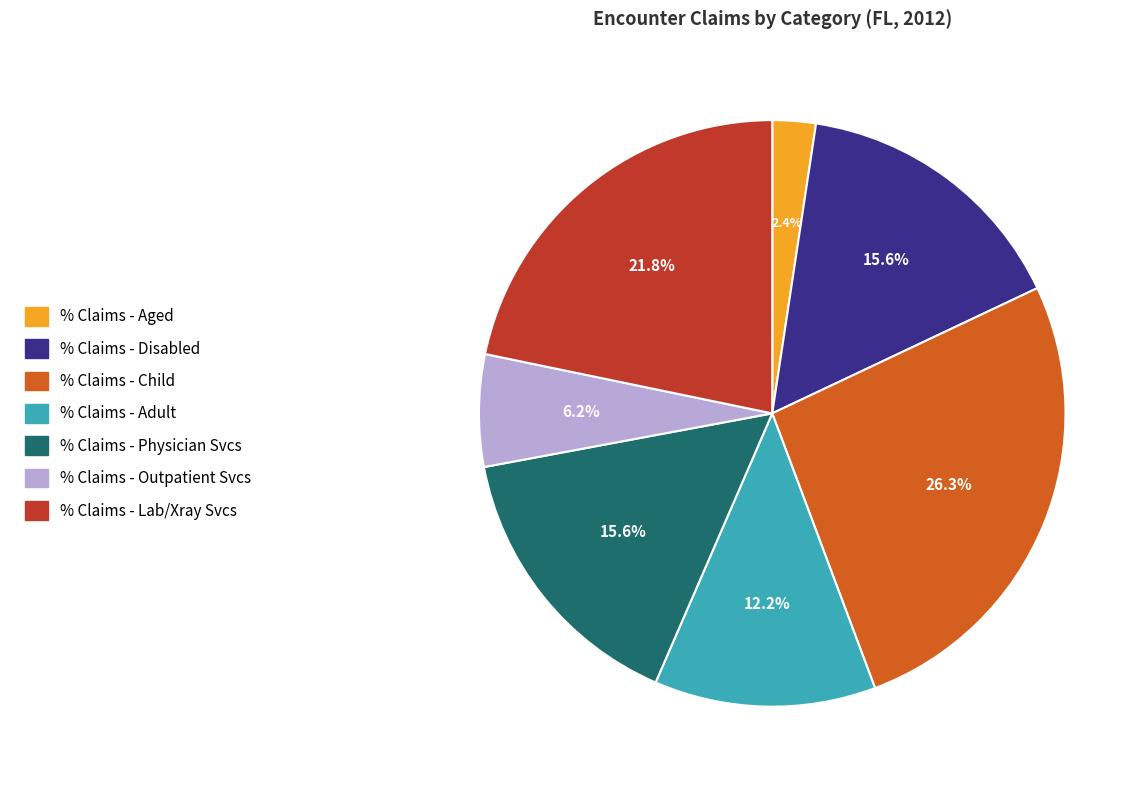

Is there any slice that represents more than half of the pie?

No